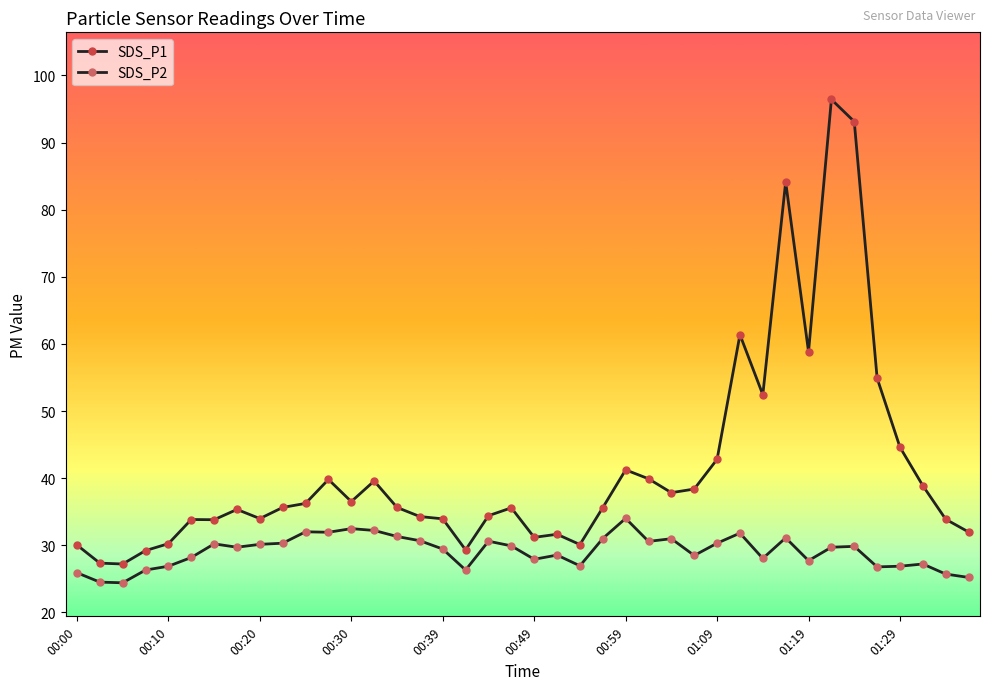

True or false: SDS_P2 and SDS_P1 intersect in this chart.

False